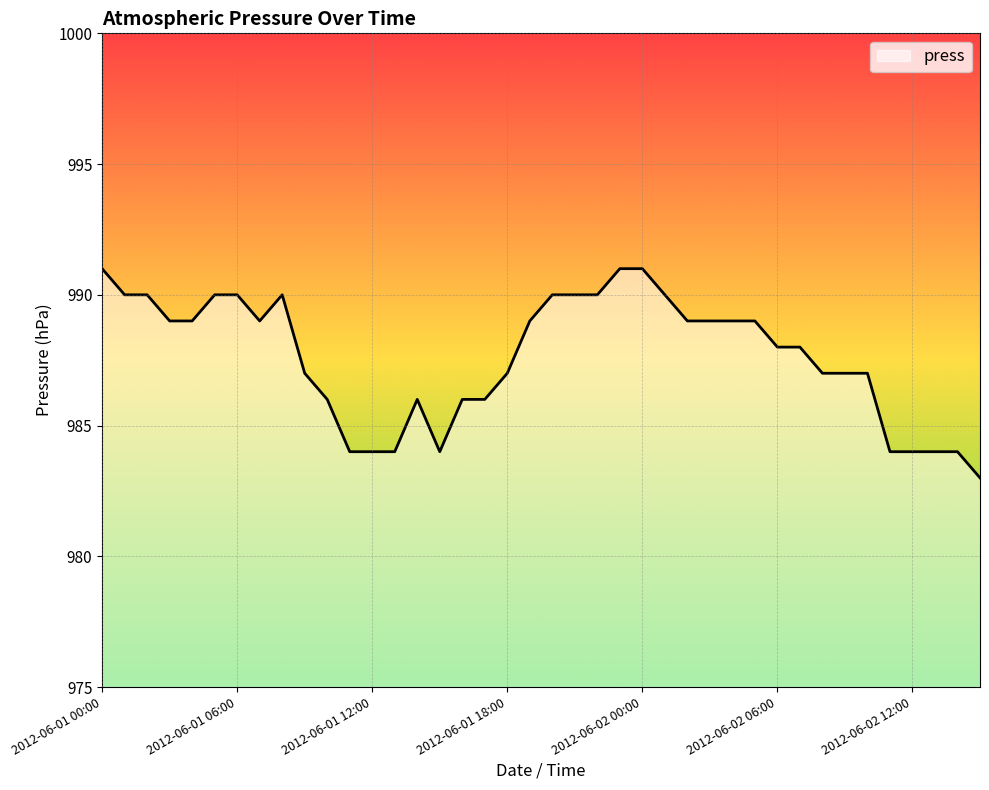

What is the difference between the maximum and minimum values?

8